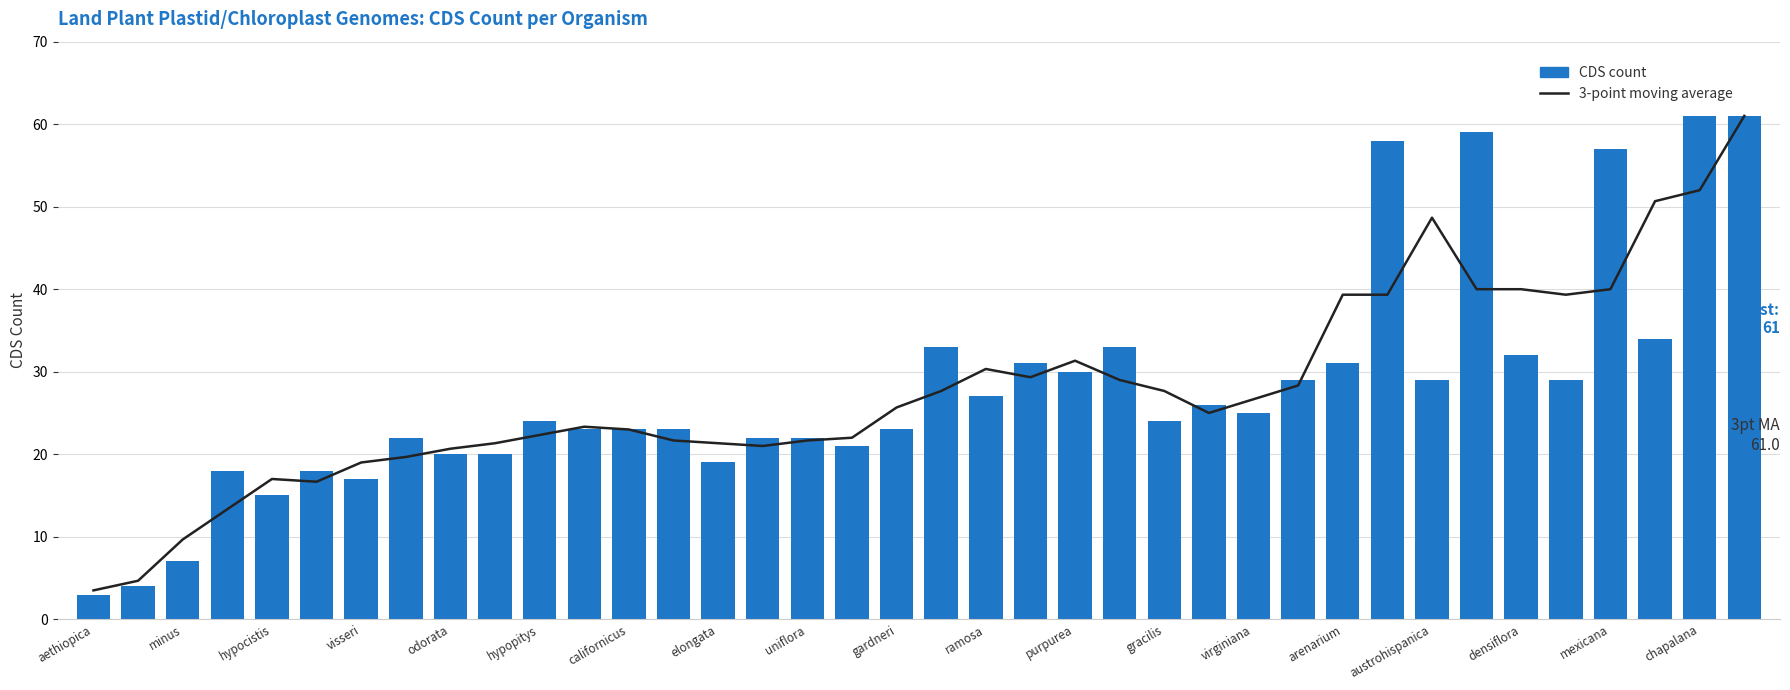

Which series changed the most between 20 and 37?

CDS count